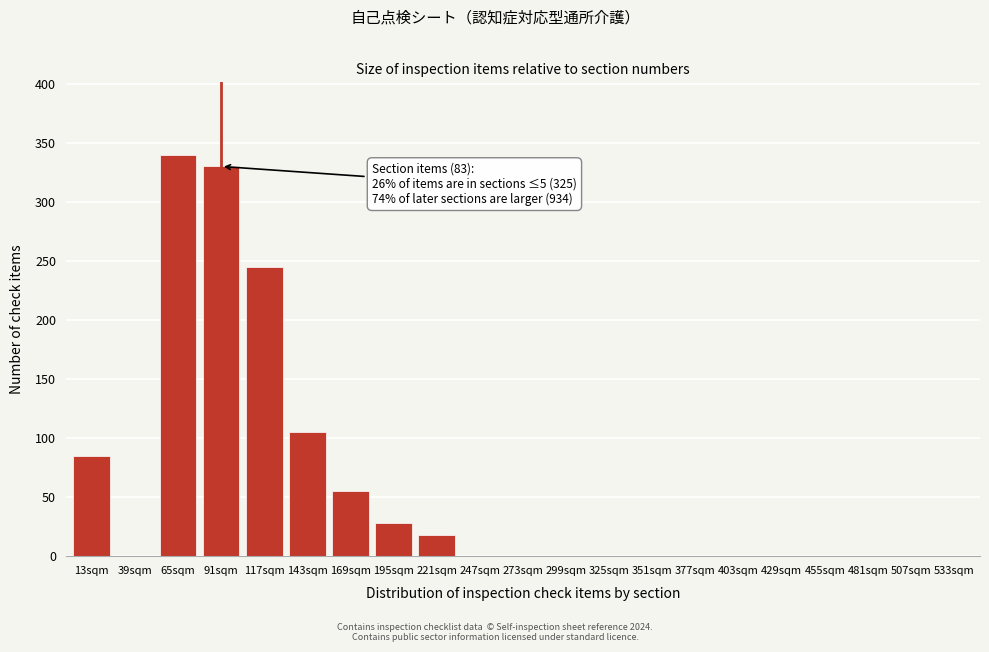

Reading right to left, list all the values displayed in this chart.

533sqm=0	507sqm=0	481sqm=0	455sqm=0	429sqm=0	403sqm=0	377sqm=0	351sqm=0	325sqm=0	299sqm=0	273sqm=0	247sqm=0	221sqm=18	195sqm=28	169sqm=55	143sqm=105	117sqm=245	91sqm=330	65sqm=340	39sqm=0	13sqm=85